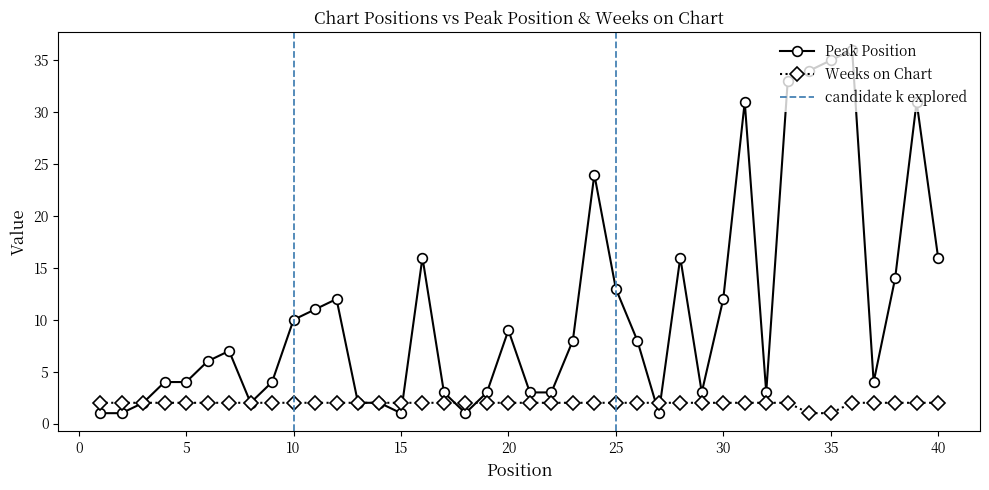

Rank the series at 29 from lowest to highest value.

Weeks on Chart, Peak Position